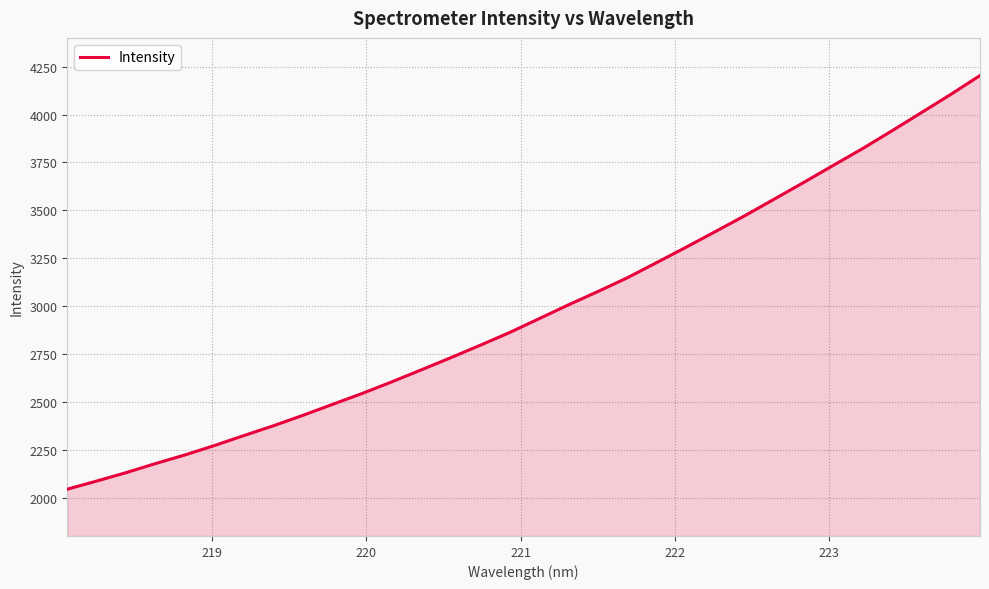

What is the difference between the maximum and minimum values?

2159.3